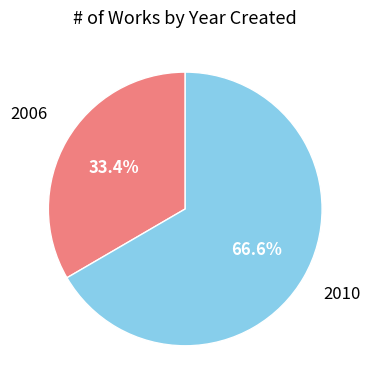

Is there a majority slice in this chart?

Yes